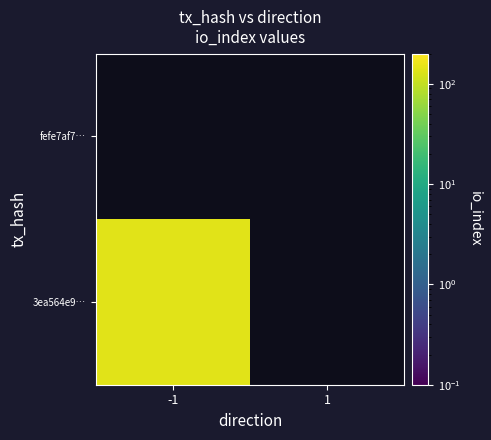

At -1, list the series in order from largest to smallest.

3ea564e9…, fefe7af7…